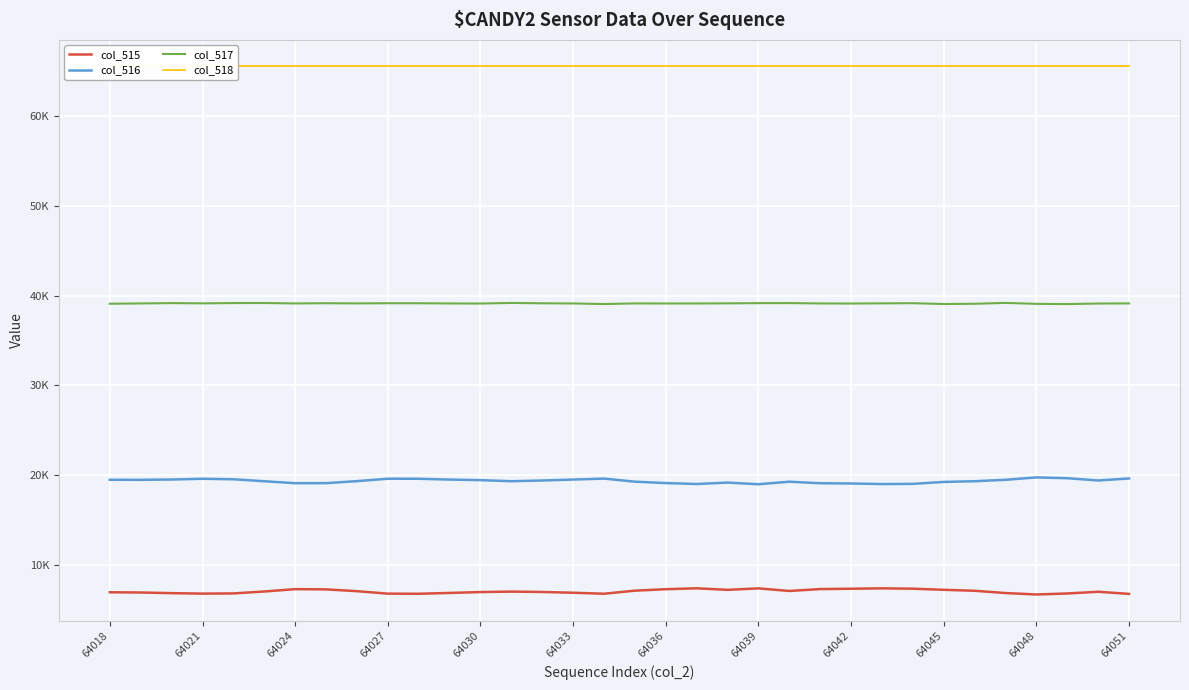

Reading left to right, extract all data points from this chart.

col_515: 6957	6931	6858	6806	6828	7043	7306	7279	7078	6803	6789	6882	6978	7031	6990	6904	6794	7135	7299	7399	7227	7391	7101	7314	7349	7393	7355	7231	7122	6870	6710	6821	7013	6776
col_516: 19487	19479	19516	19595	19541	19321	19104	19108	19333	19603	19598	19507	19445	19324	19405	19509	19617	19273	19118	19015	19173	18987	19270	19099	19072	19008	19029	19245	19325	19482	19748	19661	19407	19632
col_517: 39091	39125	39161	39134	39166	39171	39125	39148	39129	39148	39146	39122	39112	39180	39140	39122	39058	39127	39118	39121	39135	39157	39164	39122	39114	39134	39151	39059	39088	39183	39077	39053	39115	39127
col_518: 65535	65535	65535	65535	65535	65535	65535	65535	65535	65535	65535	65535	65535	65535	65535	65535	65535	65535	65535	65535	65535	65535	65535	65535	65535	65535	65535	65535	65535	65535	65535	65535	65535	65535